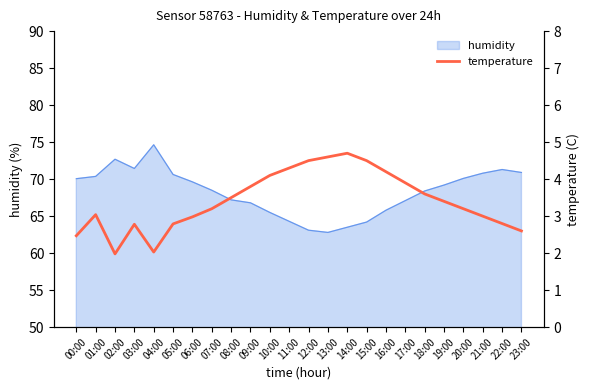

At which category does the data reach its first local peak?

01:00